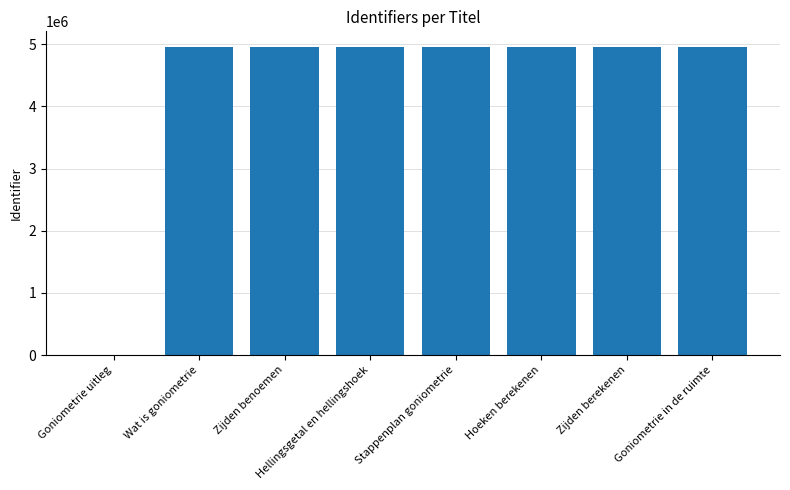

What is the maximum value shown in the chart?

4961564